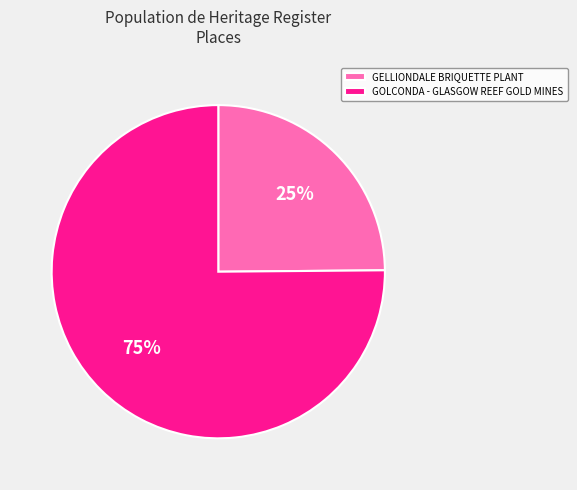

Rank the categories by value from highest to lowest.

GOLCONDA - GLASGOW REEF GOLD MINES, GELLIONDALE BRIQUETTE PLANT